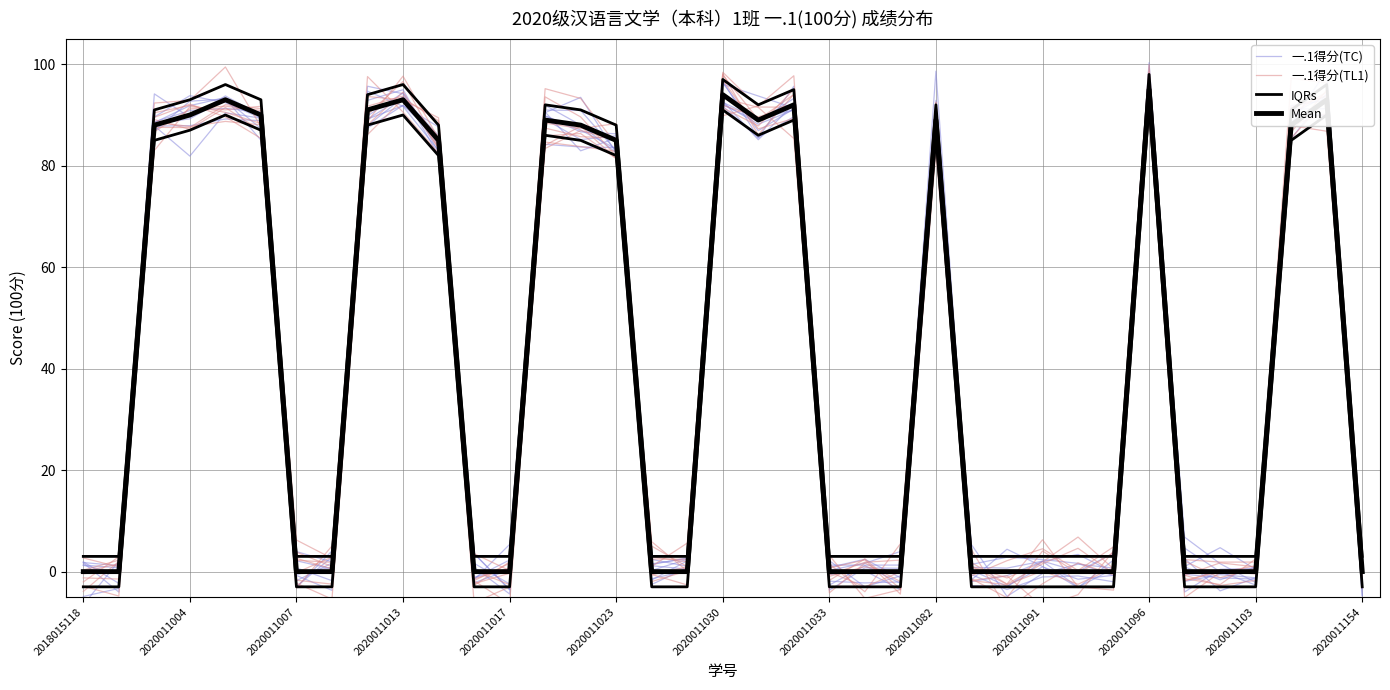

Is the value of IQRs at 33 greater than the value of Mean at 35?

No